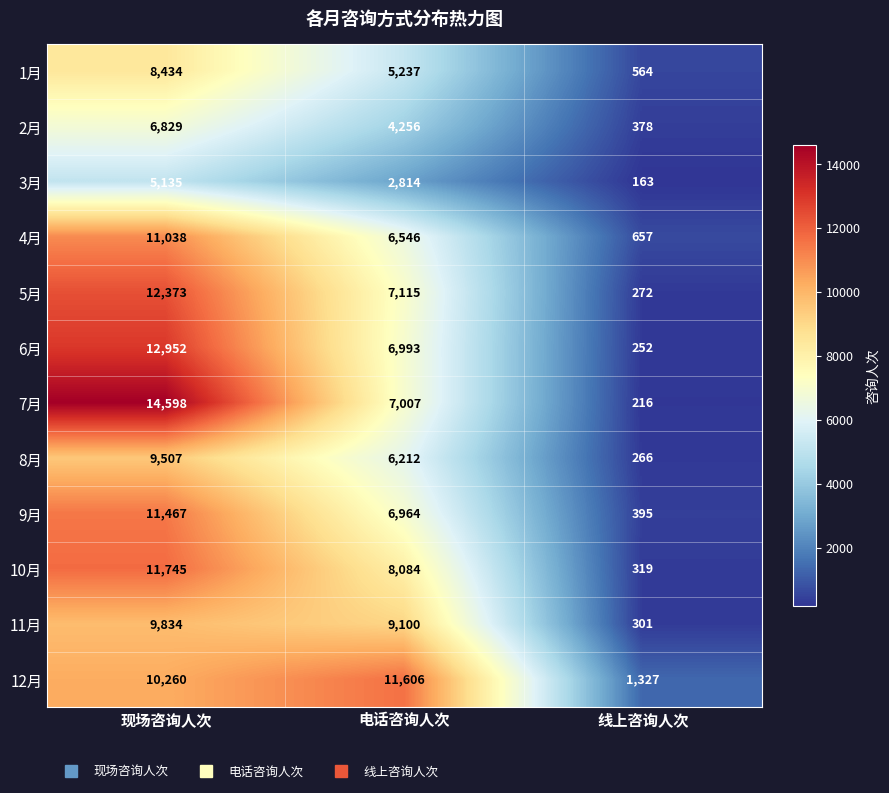

What is the spread (max minus min) of values at 电话咨询人次?

8792